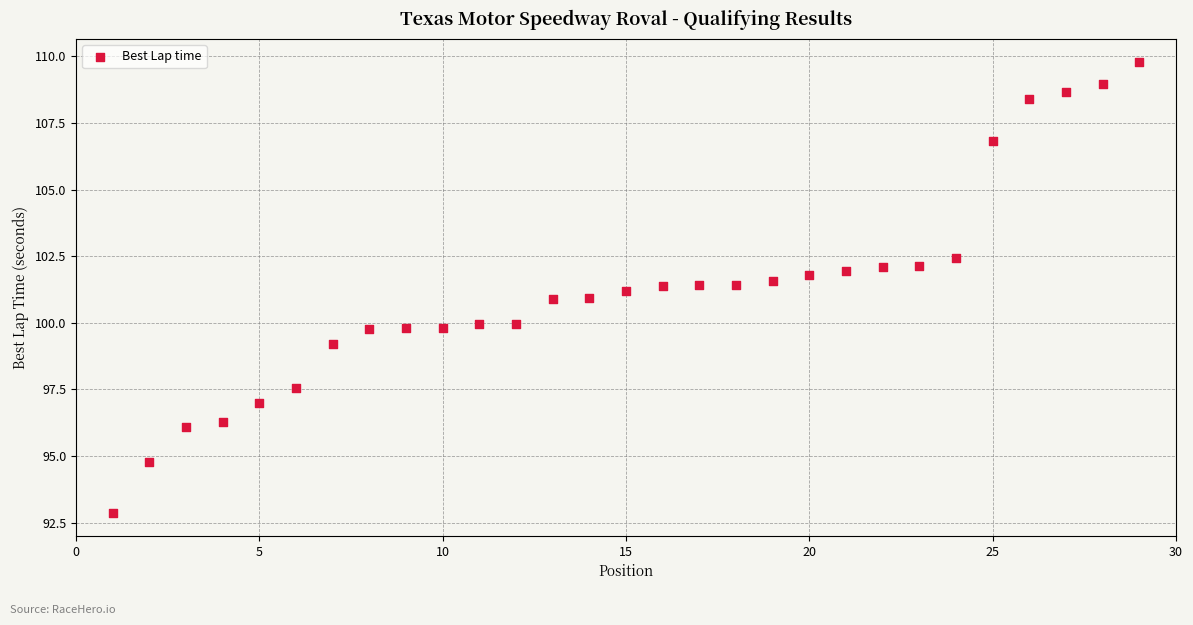

What is the range of Y values (max minus min)?

17.0